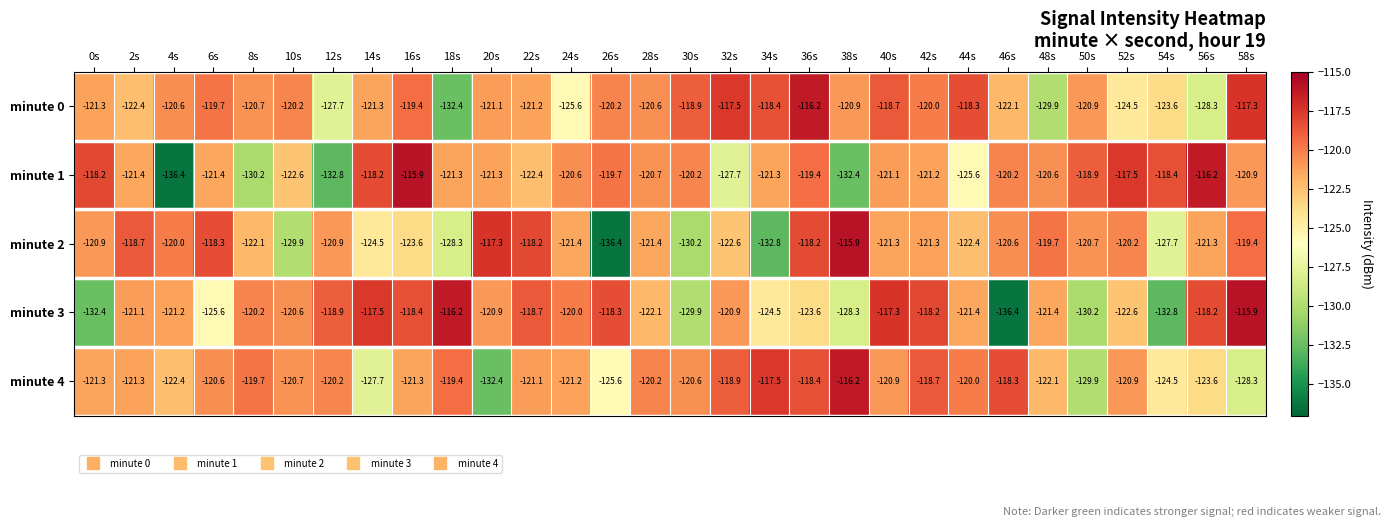

True or false: minute 4 has a value of -128.3 at 58s.

True